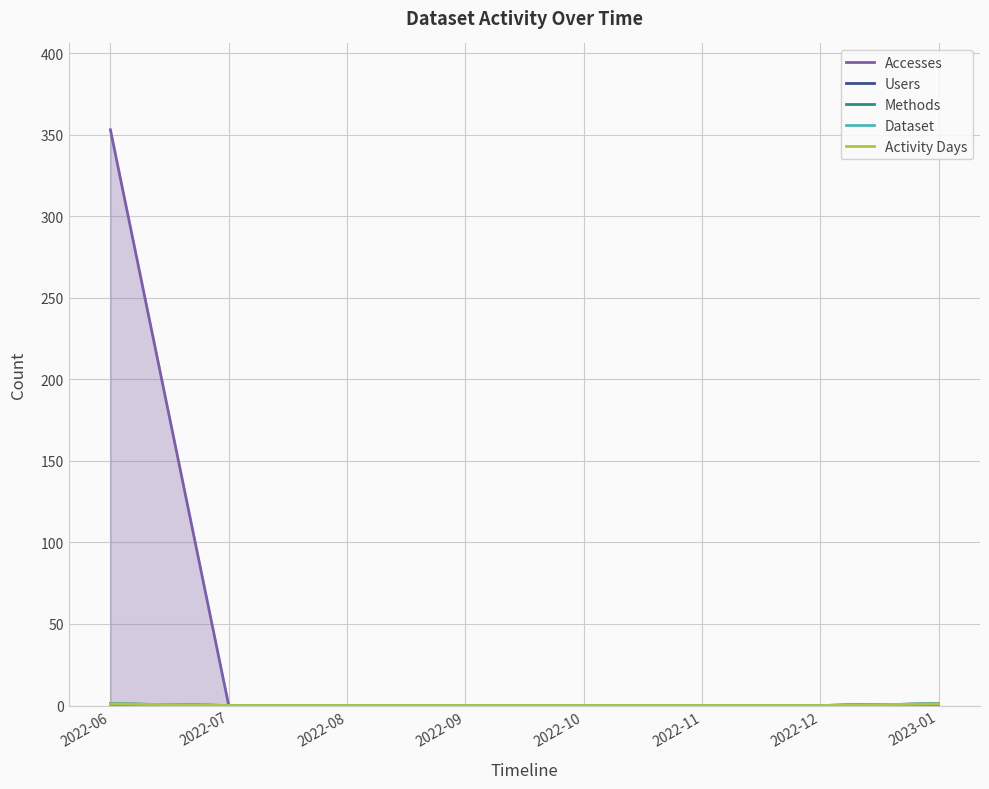

Count the Methods values in the range 0 to 1.

8